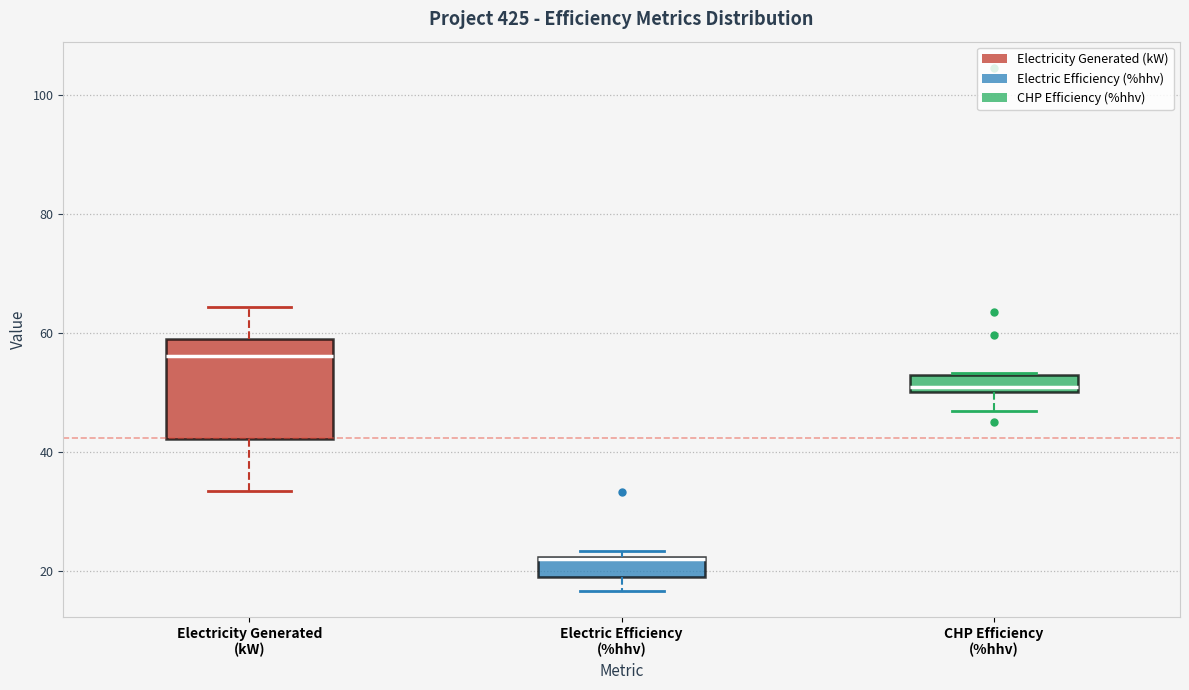

Comparing the boxes themselves (not the whiskers), which one is the tallest?

Electricity Generated (kW)